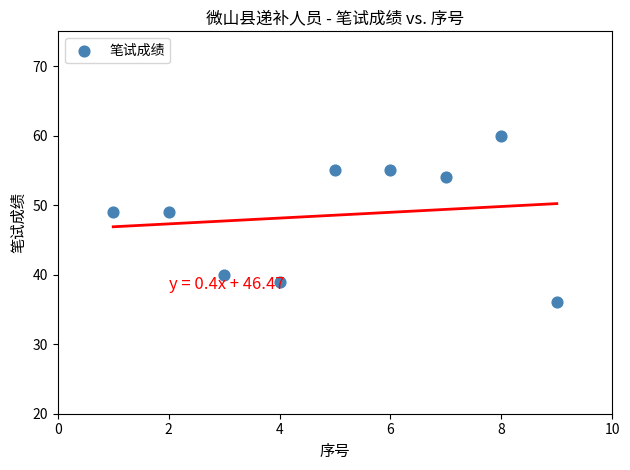

What is the average Y value?

49